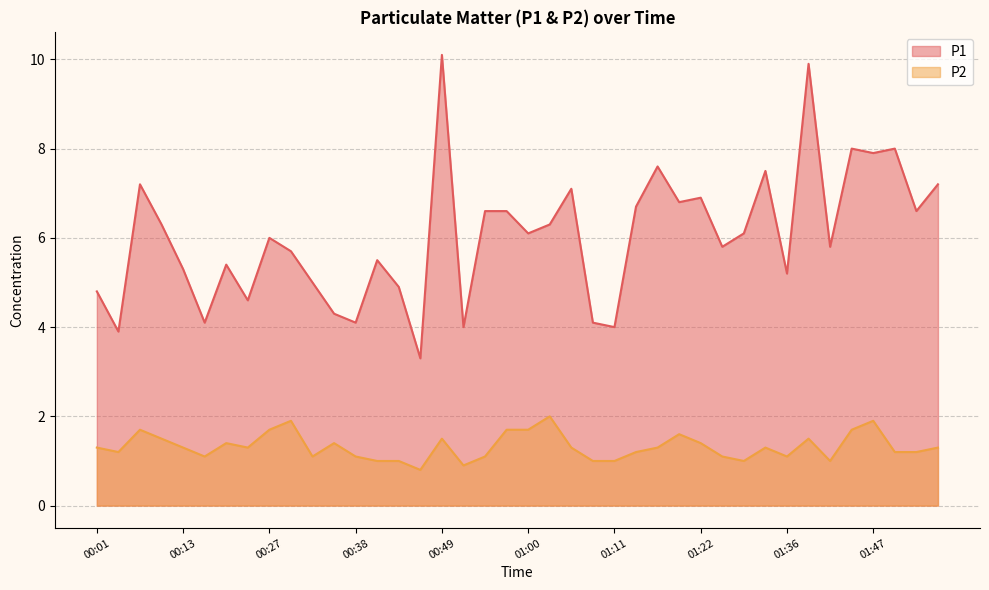

True or false: P1 and P2 intersect in this chart.

False